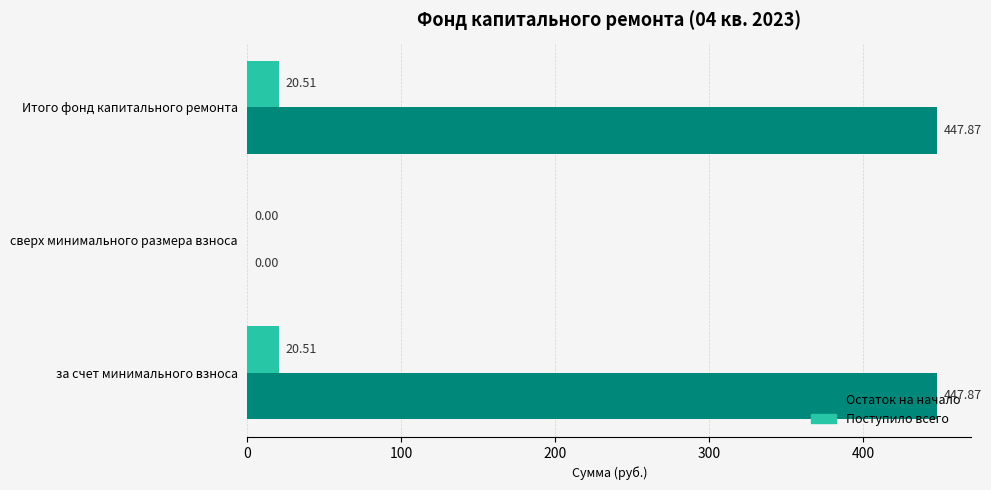

Which series has the largest total across all categories?

Остаток на начало